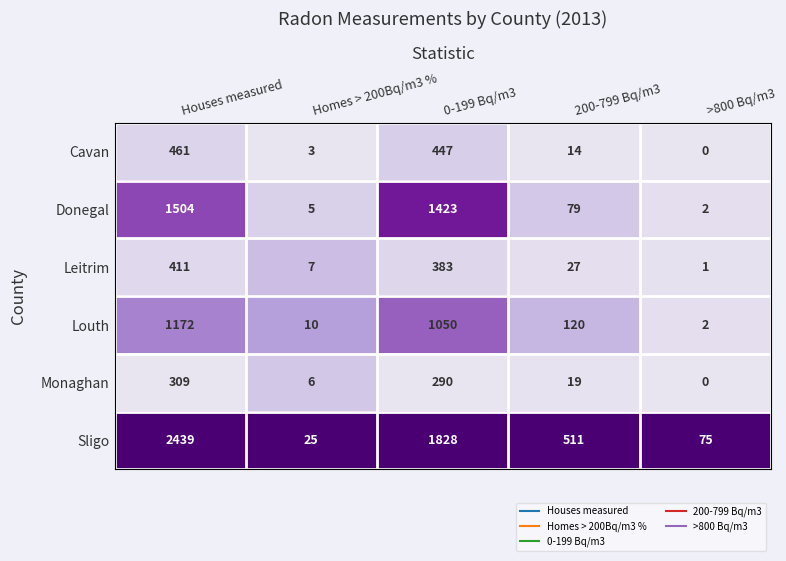

What is the total value across all series at 200-799 Bq/m3?

770